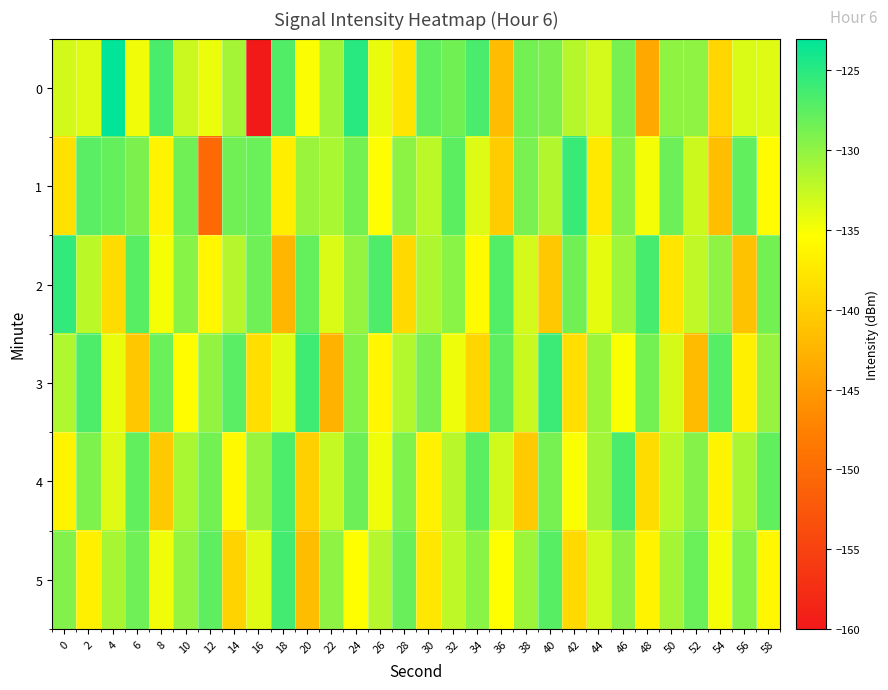

Which category has the highest value across all series?

4